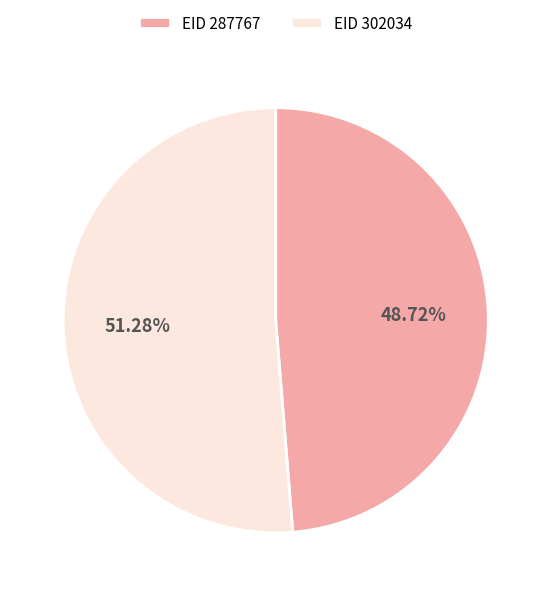

Do EID 287767 and EID 302034 together represent more than half of the pie?

Yes